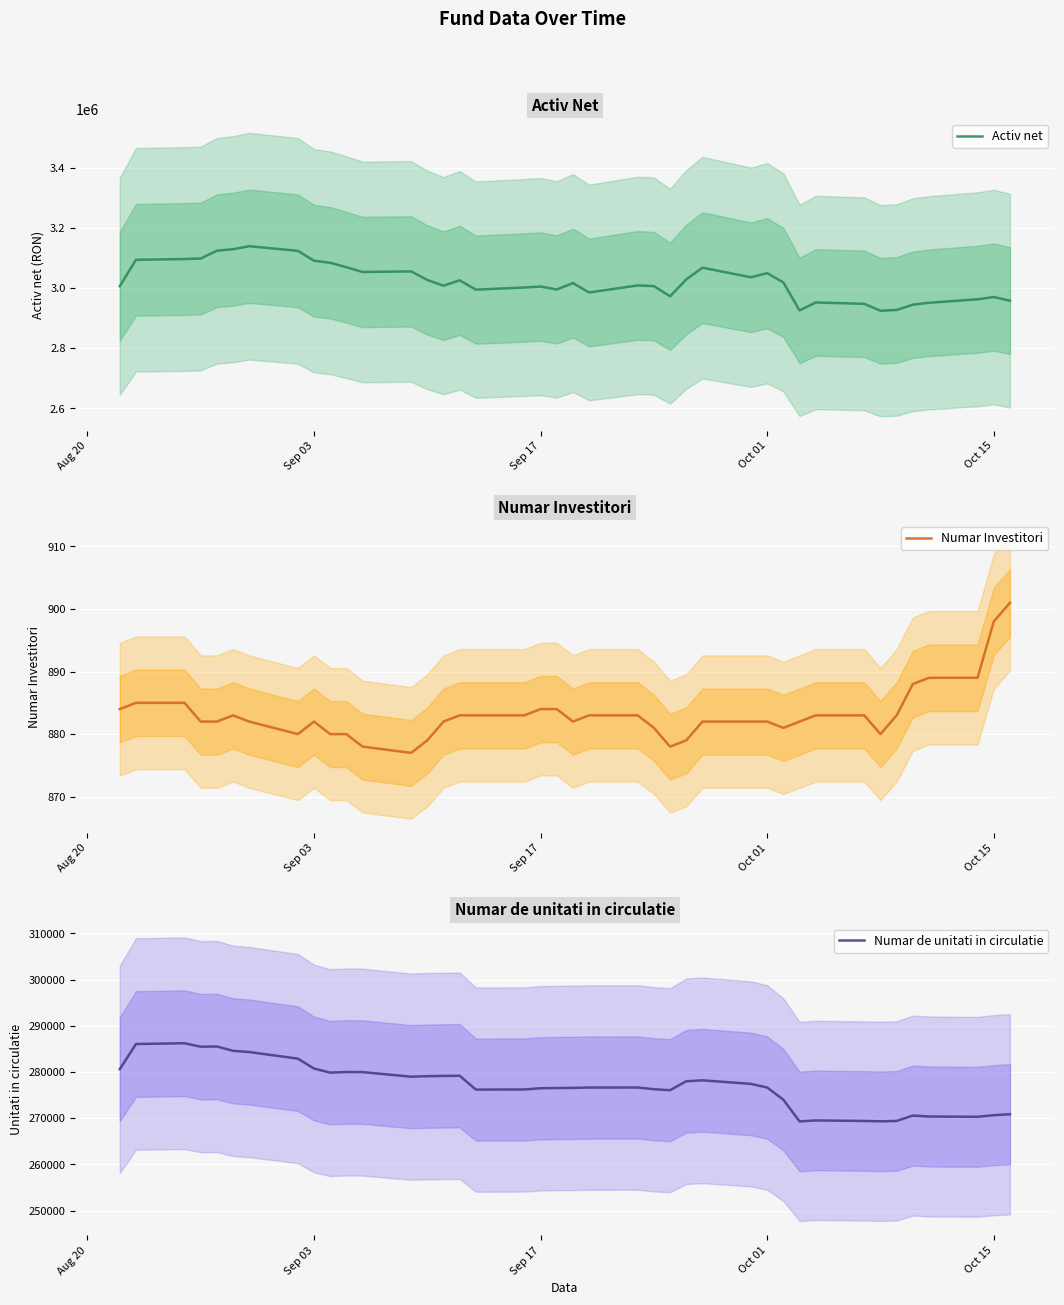

What is the average value of the Numar Investitori series?

883